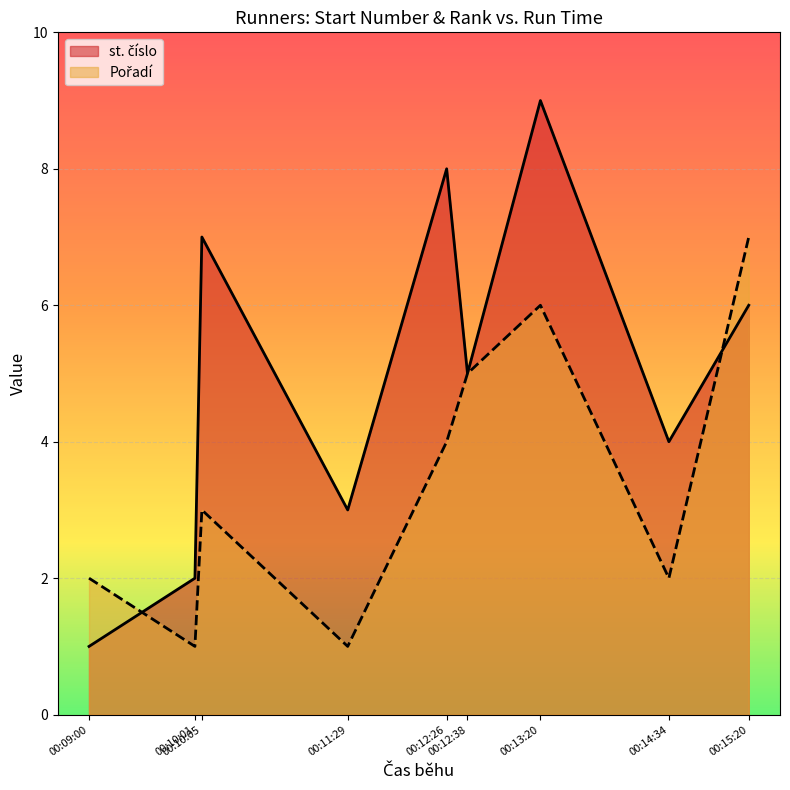

After their last crossing, which series has the higher values: st. číslo or Pořadí?

st. číslo